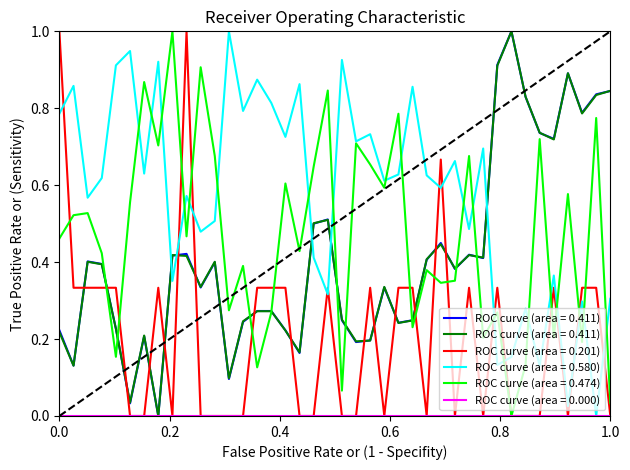

How many lines are shown in the chart?

5